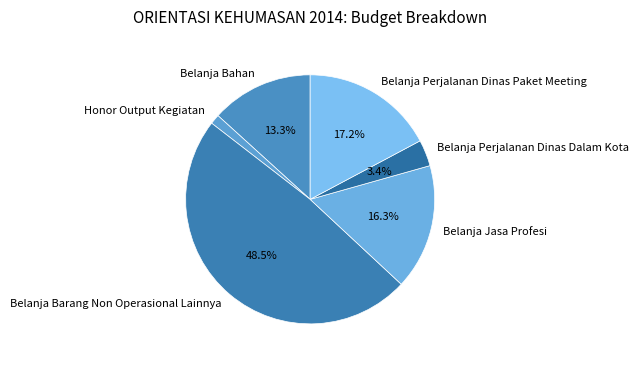

Approximately how many times larger is the value at Honor Output Kegiatan compared to Belanja Perjalanan Dinas Paket Meeting?

0.1